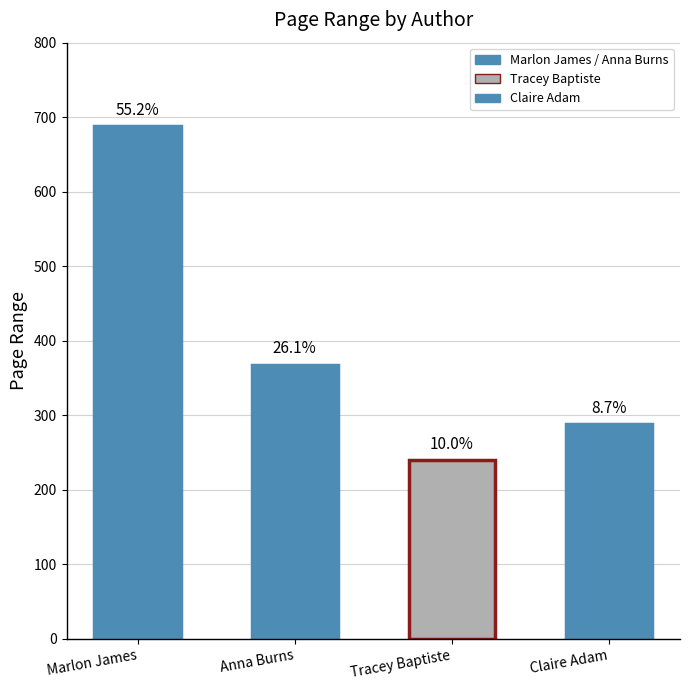

What is the sum of all values?

1584